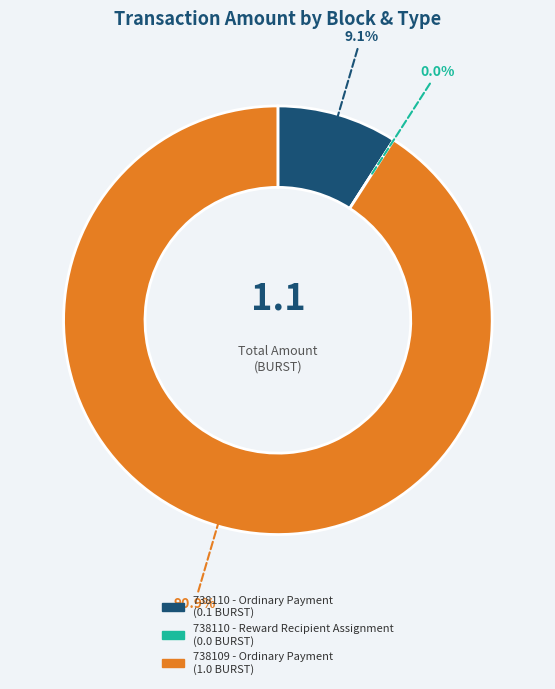

To the nearest percent, what is the difference between the largest and smallest slice percentages?

91%